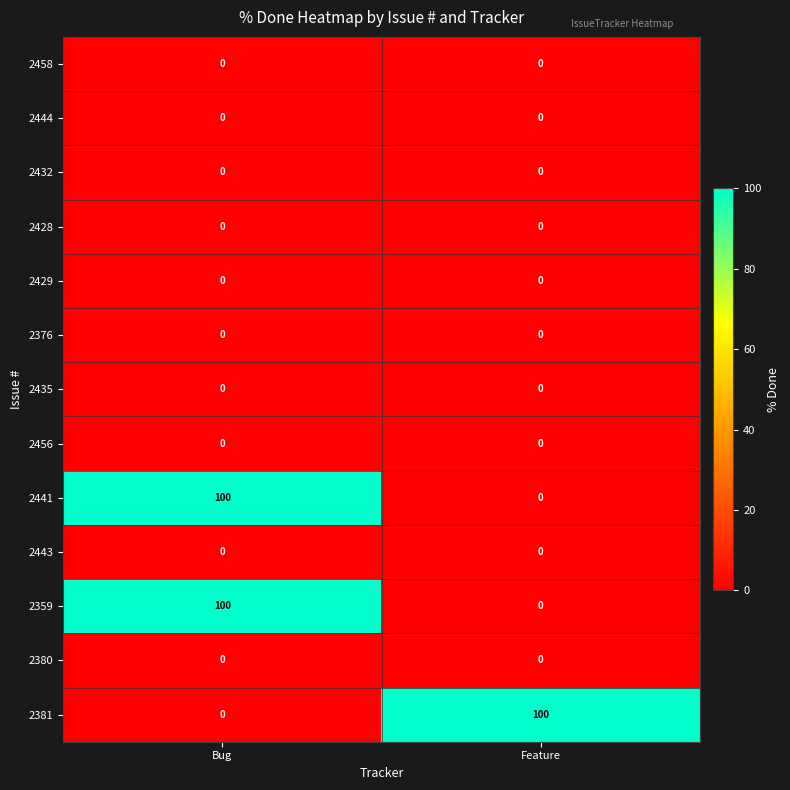

Reading left to right, list all the values displayed in this chart.

2458: Bug=0	Feature=0
2444: Bug=0	Feature=0
2432: Bug=0	Feature=0
2428: Bug=0	Feature=0
2429: Bug=0	Feature=0
2376: Bug=0	Feature=0
2435: Bug=0	Feature=0
2456: Bug=0	Feature=0
2441: Bug=100	Feature=0
2443: Bug=0	Feature=0
2359: Bug=100	Feature=0
2380: Bug=0	Feature=0
2381: Bug=0	Feature=100